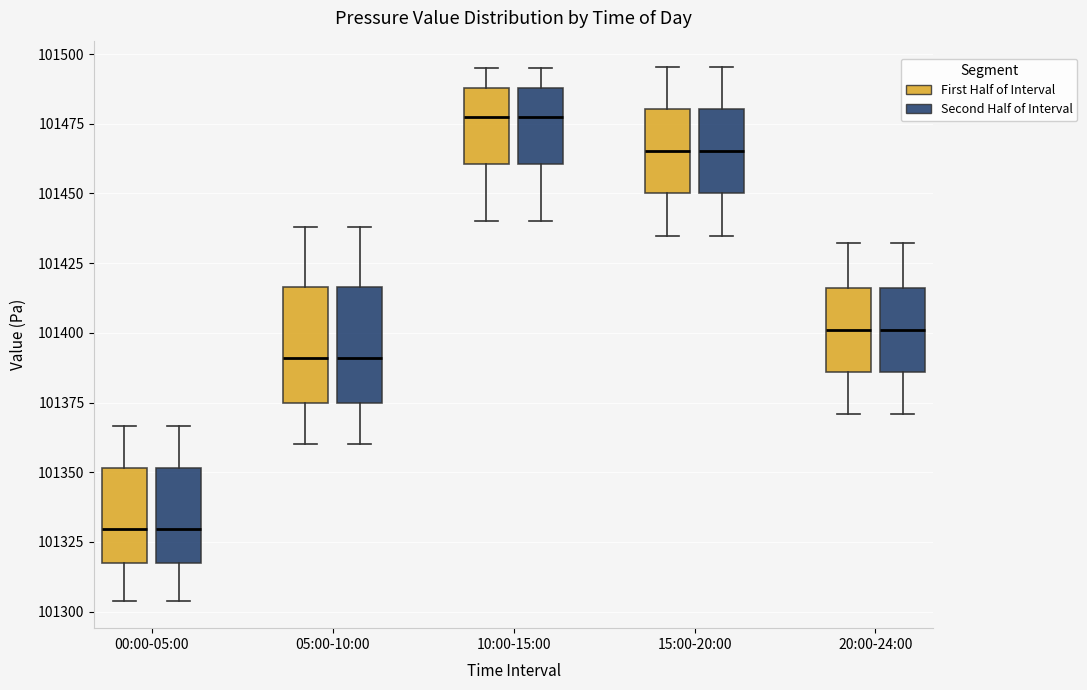

Reading left to right, transcribe this box plot: for each box, give where its median line is, the range the box spans, and where its two whiskers end, as read against the y-axis. The values are not printed on the chart, so give them approximately, as read against the axis.

00:00-05:00 (First Half of Interval): median 101330, box 101315 to 101350, whiskers 101305 to 101365
00:00-05:00 (Second Half of Interval): median 101330, box 101315 to 101350, whiskers 101305 to 101365
05:00-10:00 (First Half of Interval): median 101390, box 101375 to 101415, whiskers 101360 to 101440
05:00-10:00 (Second Half of Interval): median 101390, box 101375 to 101415, whiskers 101360 to 101440
10:00-15:00 (First Half of Interval): median 101480, box 101460 to 101490, whiskers 101440 to 101495
10:00-15:00 (Second Half of Interval): median 101480, box 101460 to 101490, whiskers 101440 to 101495
15:00-20:00 (First Half of Interval): median 101465, box 101450 to 101480, whiskers 101435 to 101495
15:00-20:00 (Second Half of Interval): median 101465, box 101450 to 101480, whiskers 101435 to 101495
20:00-24:00 (First Half of Interval): median 101400, box 101385 to 101415, whiskers 101370 to 101430
20:00-24:00 (Second Half of Interval): median 101400, box 101385 to 101415, whiskers 101370 to 101430